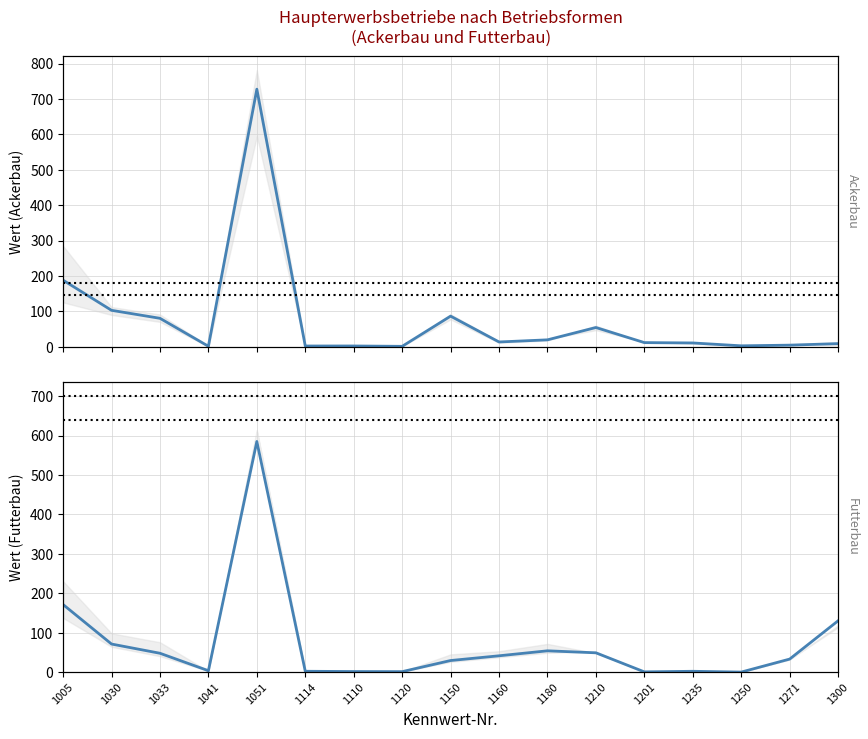

Rank the series at 1041 from highest to lowest value.

Futterbau_M, Ackerbau_M